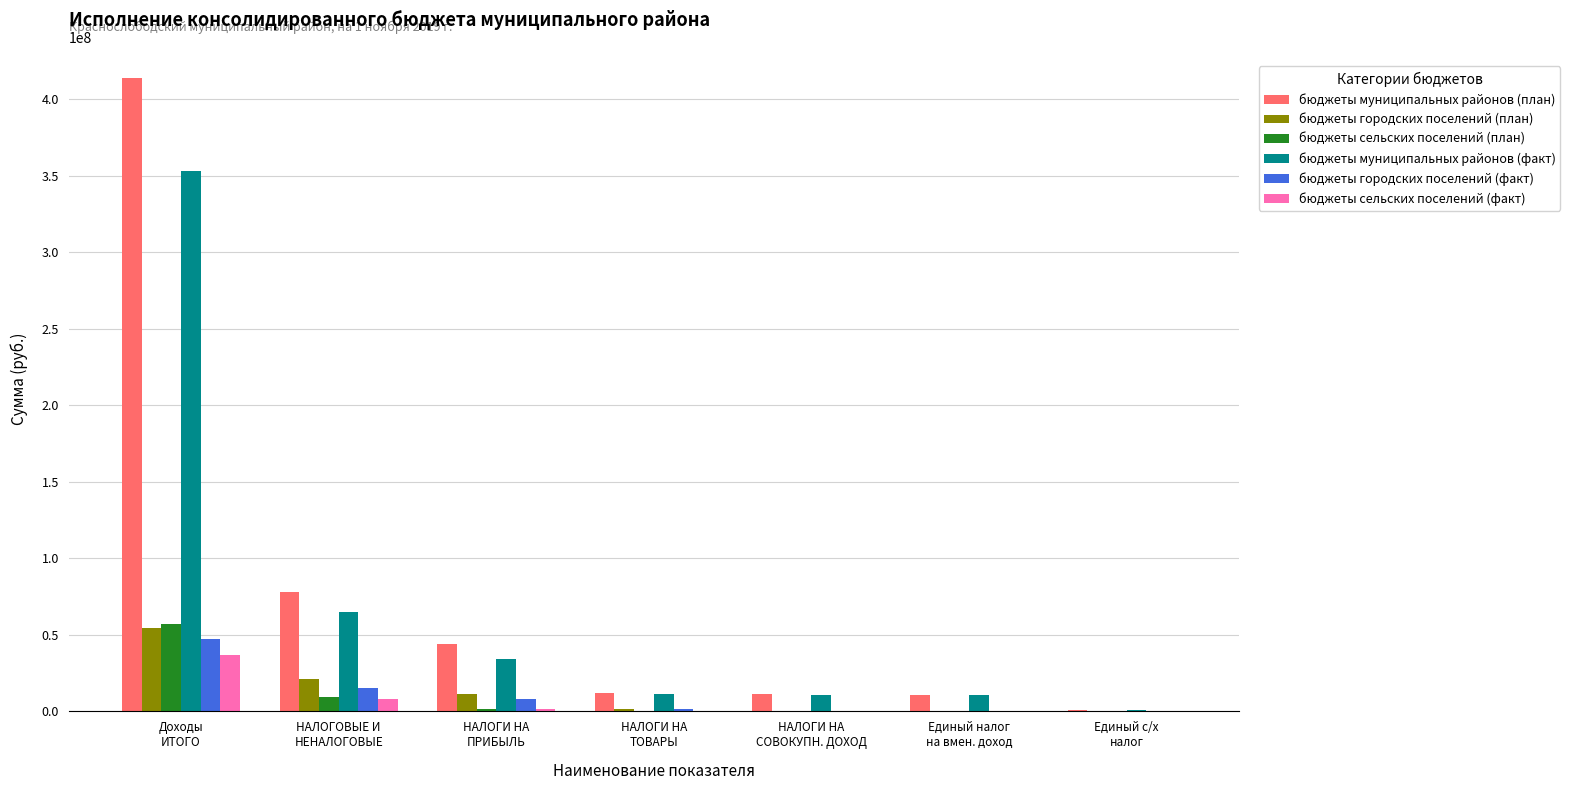

What is the greatest value displayed?

413609689.8